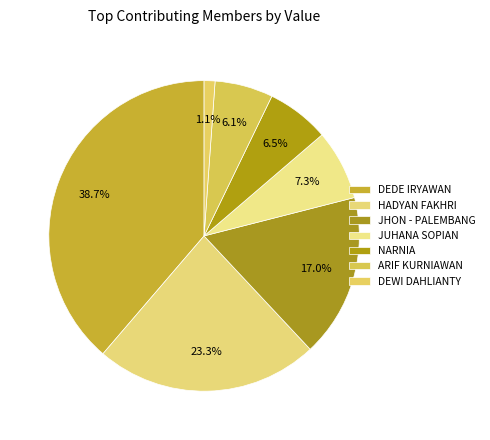

To the nearest percent, what is the average slice percentage?

14%